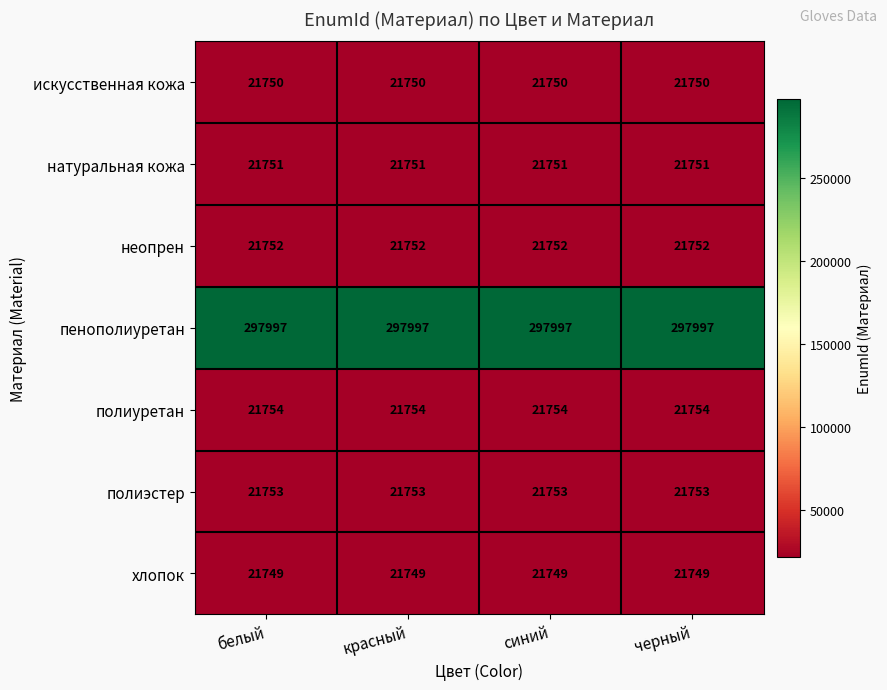

What is the approximate value of натуральная кожа at красный?

21751